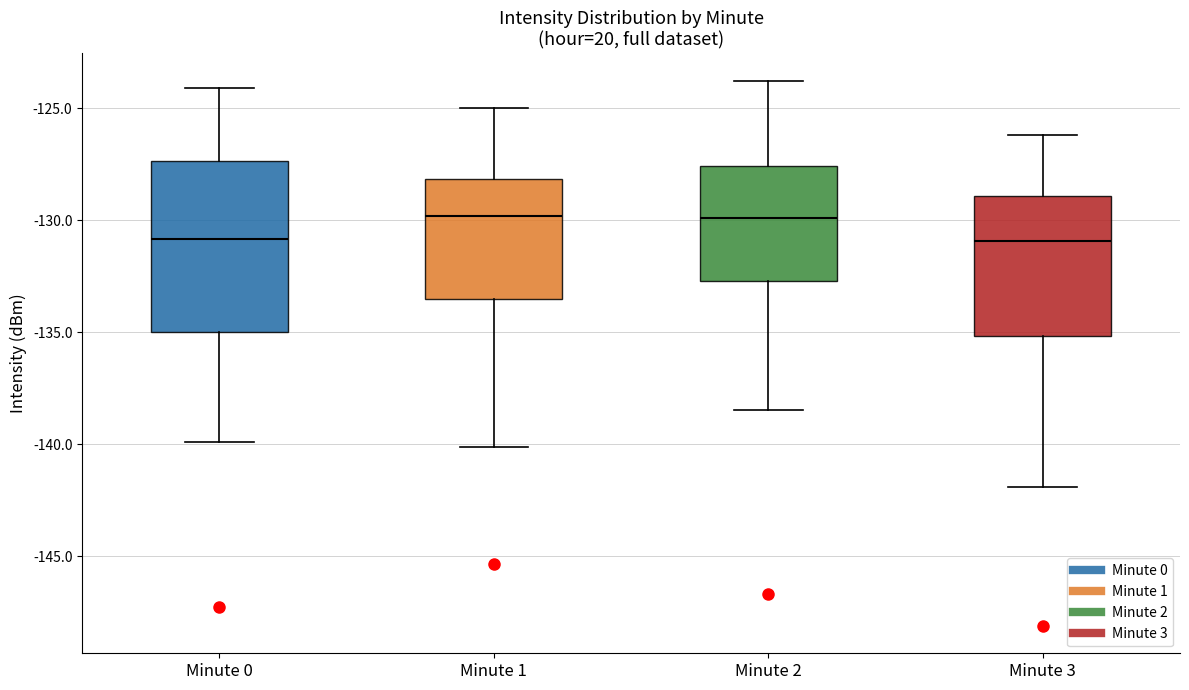

Where is the upper edge of the box for Minute 2 on the y-axis? The values are not printed on the chart, so give them approximately, as read against the axis.

-127.5